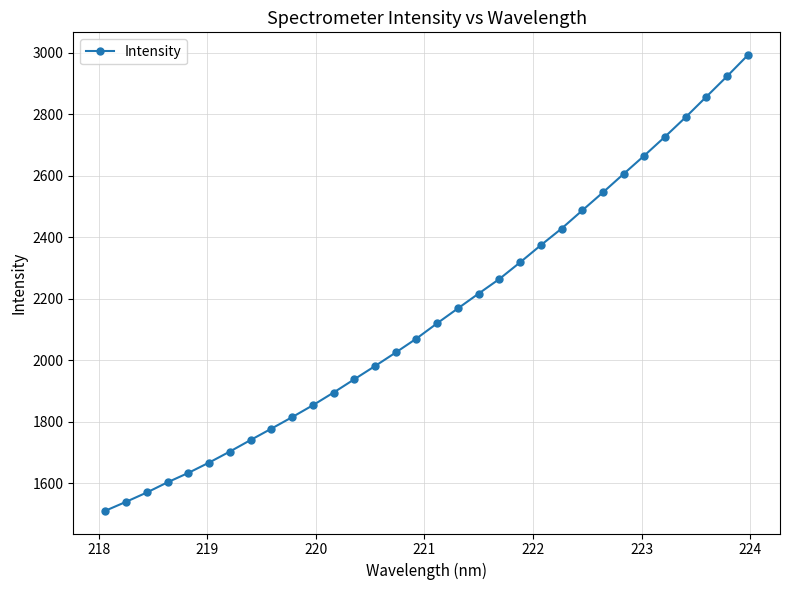

Count the number of data series in this chart.

1